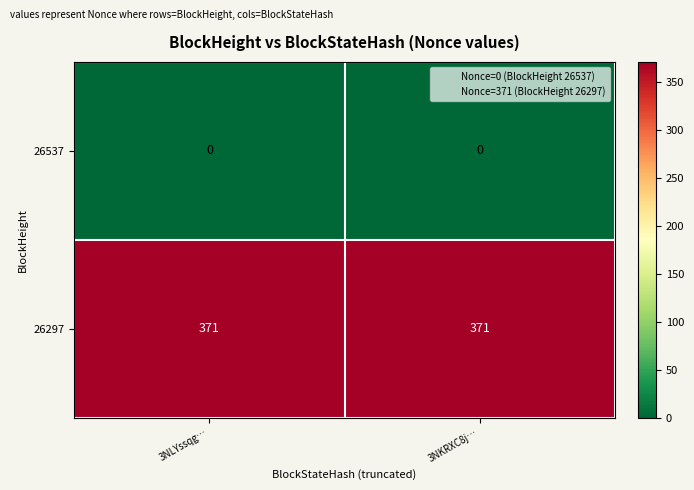

Is the value of 26297 at 3NKRXC8j… greater than the value of 26537 at 3NLYssqg…?

Yes